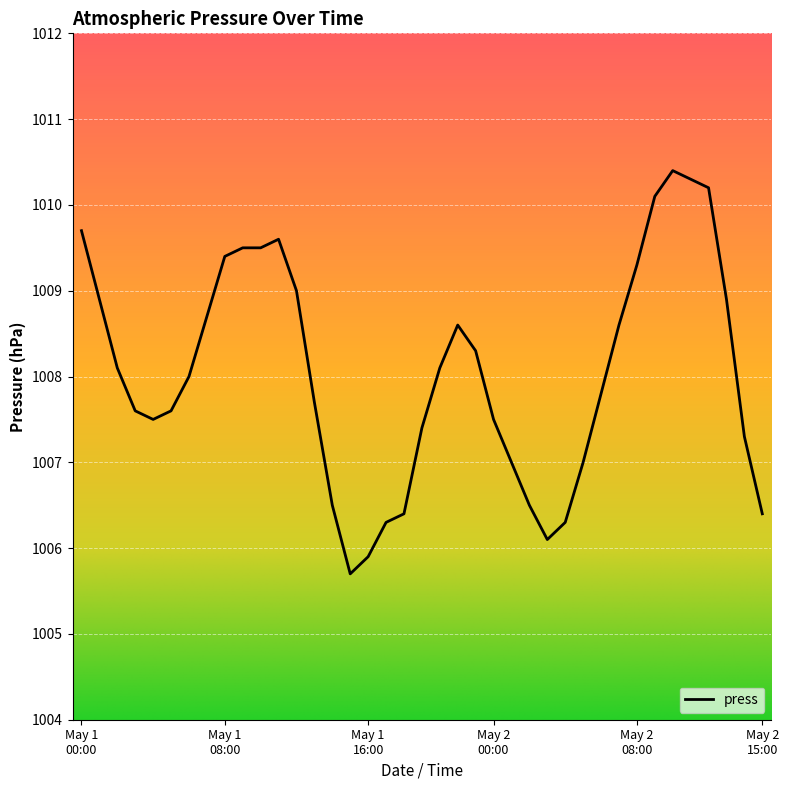

What is the maximum value shown in the chart?

1010.4